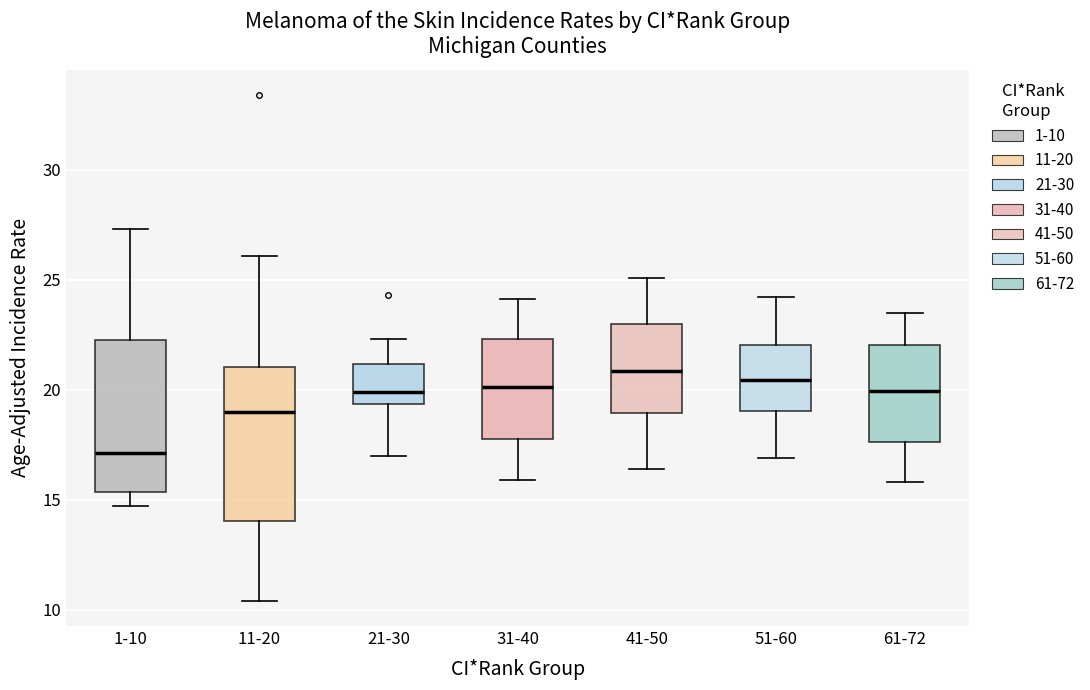

Where does the median line of the box for 31-40 sit on the y-axis? The values are not printed on the chart, so give them approximately, as read against the axis.

20.0